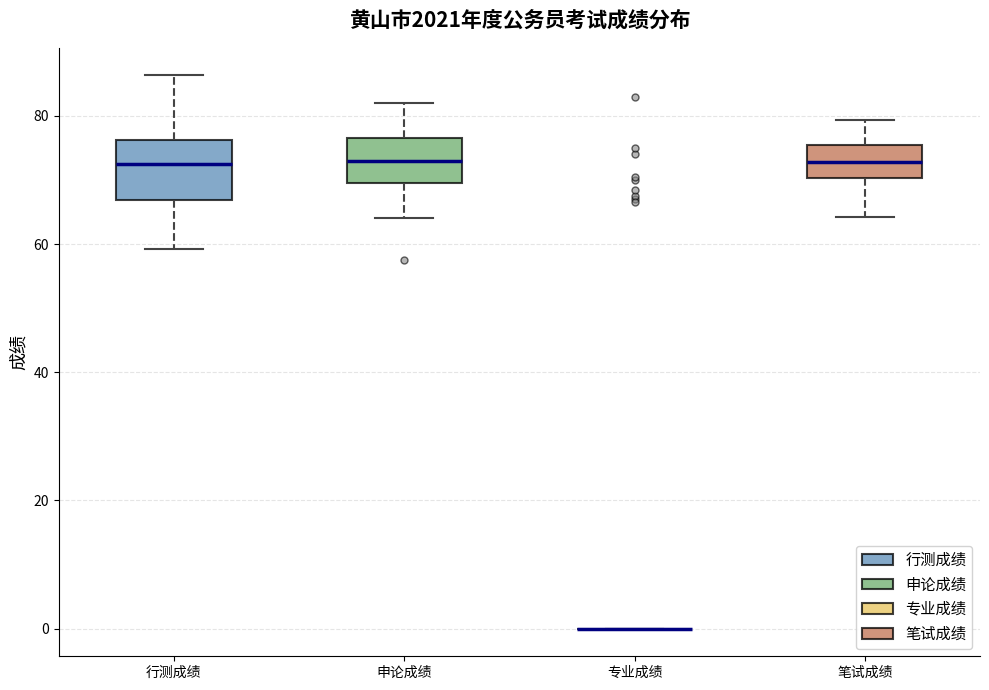

Which box is the tallest, from its lower edge to its upper edge?

行测成绩